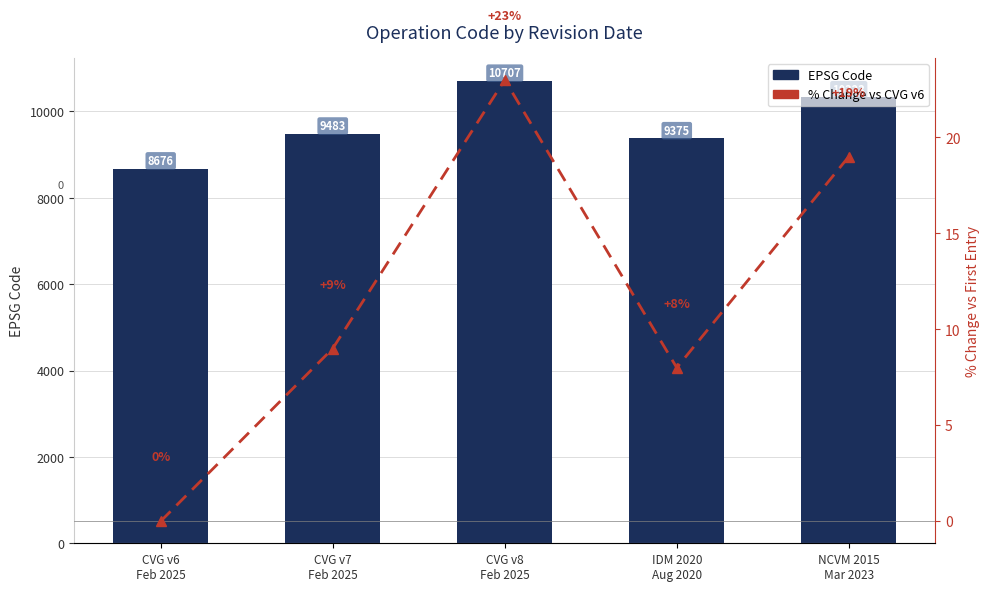

Is the value of CODE at CVG v7
Feb 2025 greater than the value of % Change vs CVG v6 at IDM 2020
Aug 2020?

Yes